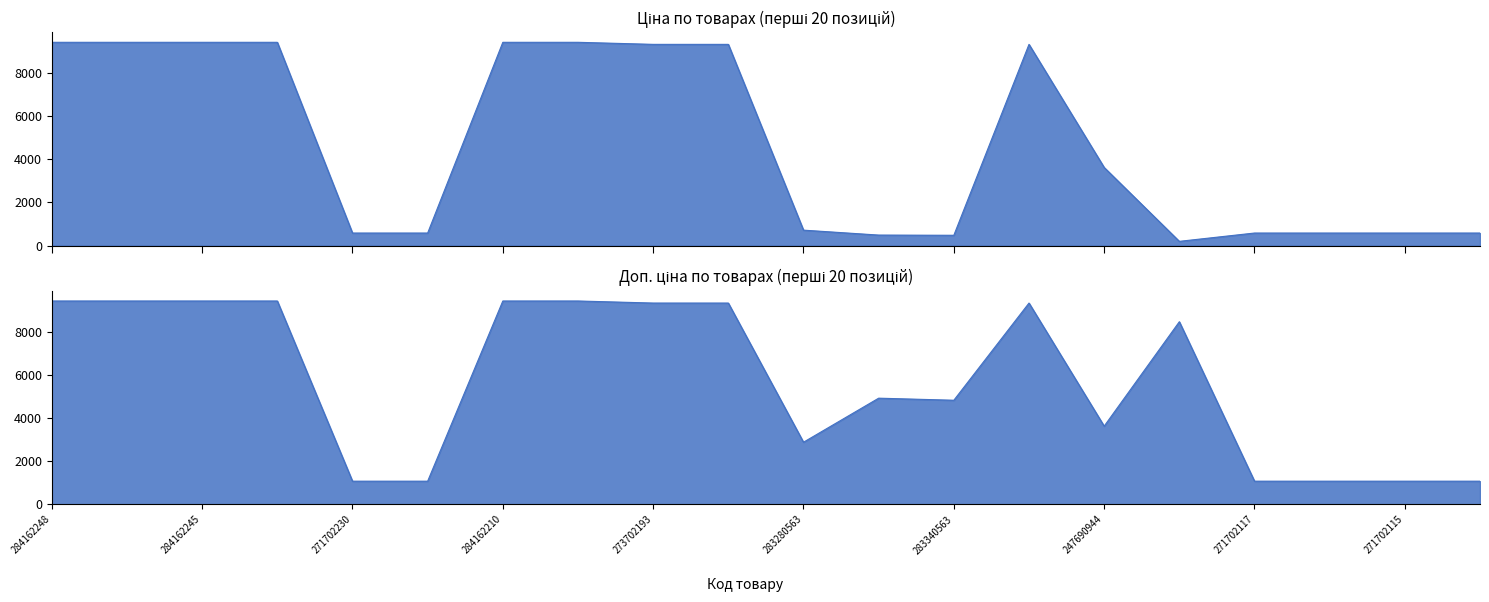

How many series are shown in this chart?

2